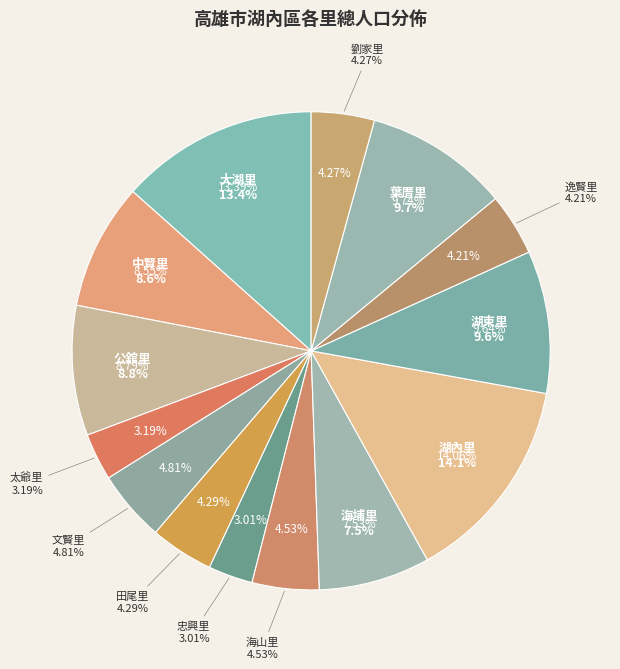

Which category has the smallest portion of the pie?

忠興里